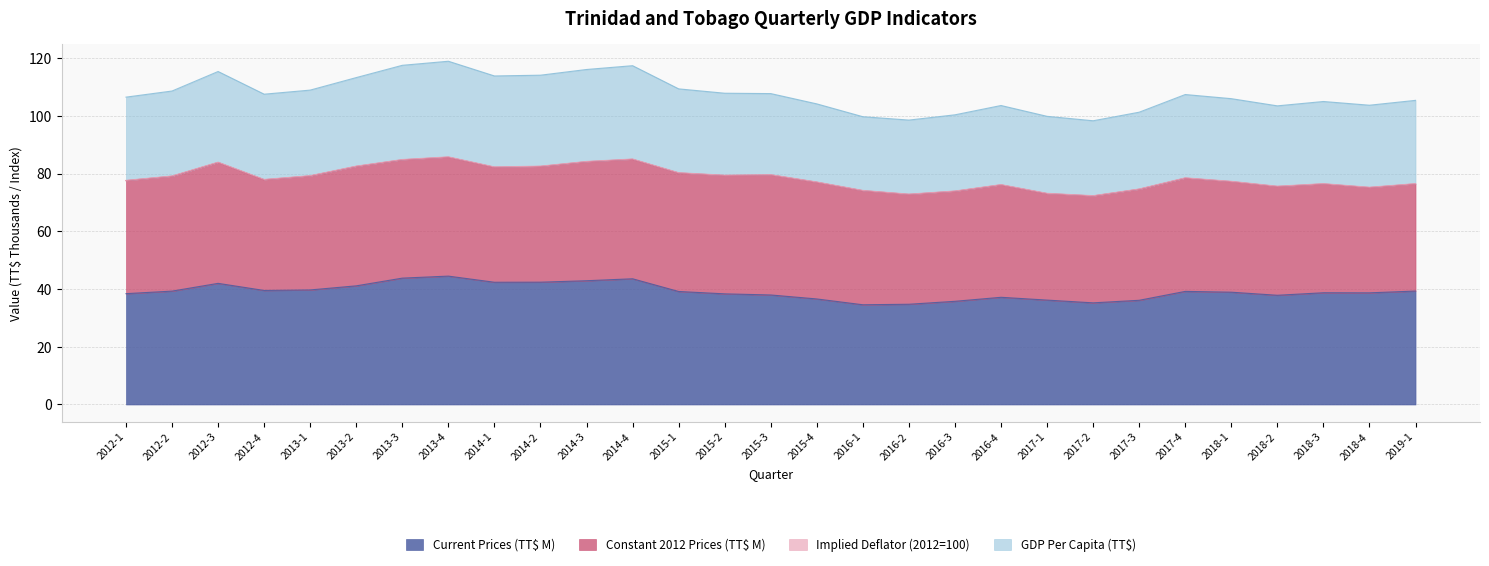

List the labels in order of Current Prices (TT$ M) value, largest first.

2013-4, 2013-3, 2014-4, 2014-3, 2014-2, 2014-1, 2012-3, 2013-2, 2013-1, 2012-4, 2019-1, 2012-2, 2017-4, 2015-1, 2018-1, 2018-3, 2018-4, 2012-1, 2015-2, 2015-3, 2018-2, 2016-4, 2015-4, 2017-1, 2017-3, 2016-3, 2017-2, 2016-2, 2016-1